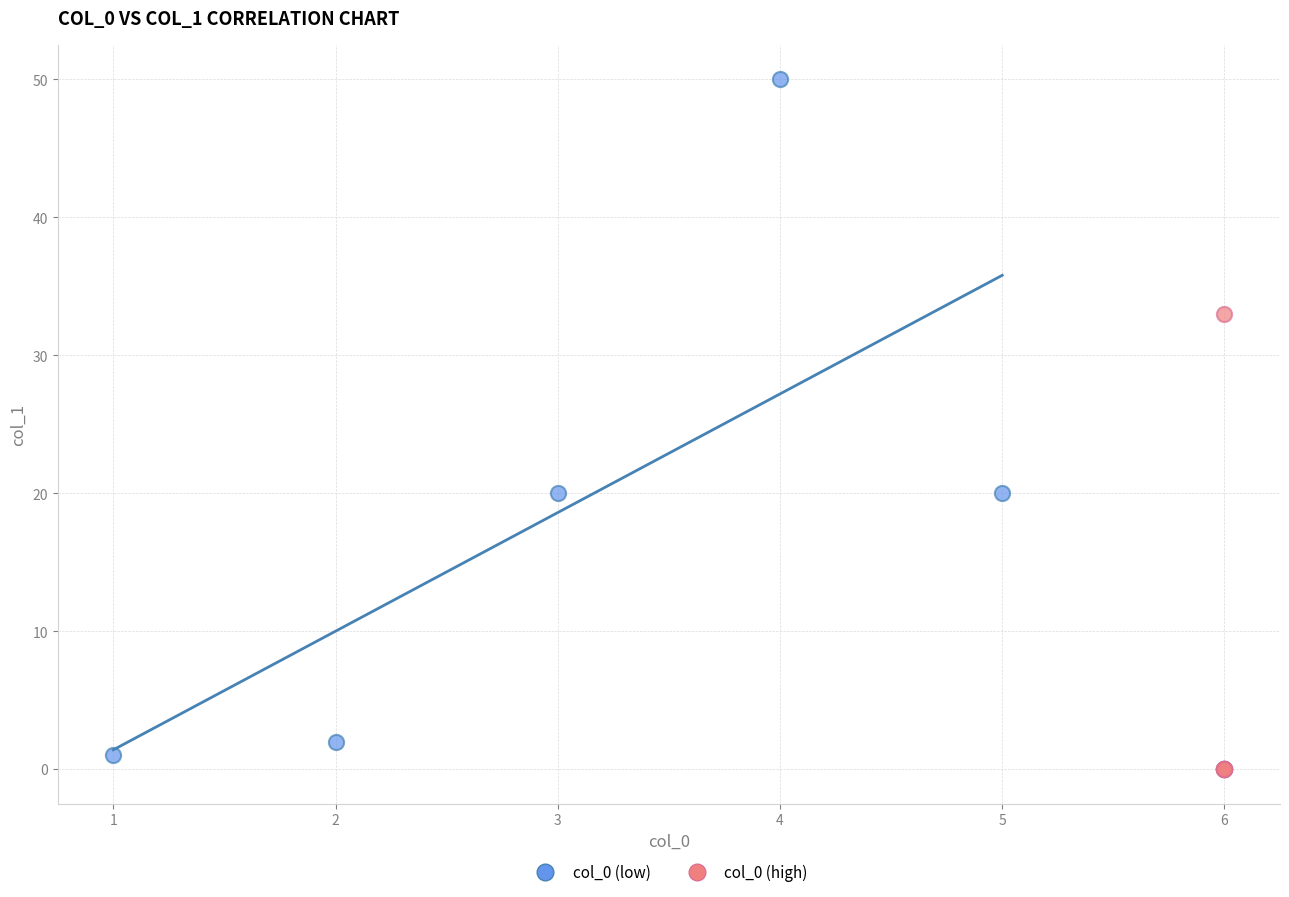

Which series reaches the minimum Y coordinate?

col_0 (high)